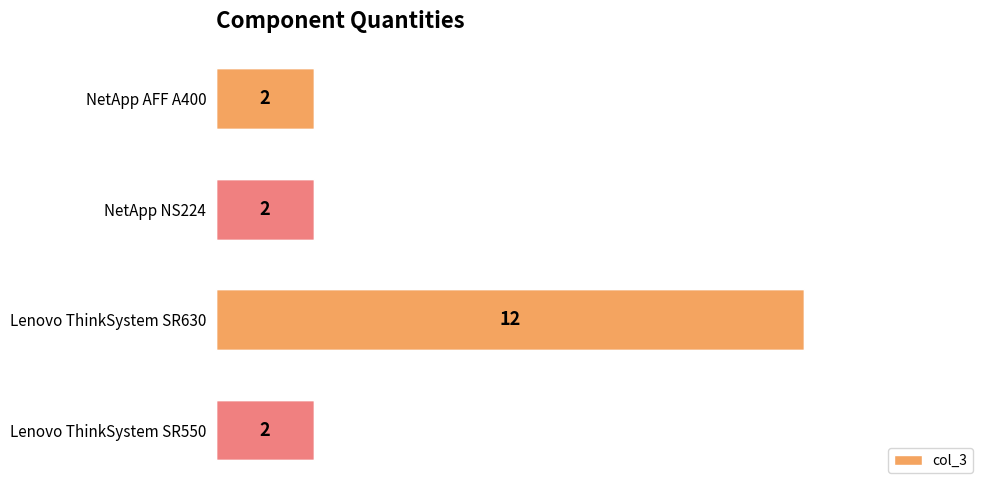

Does the chart contain any negative values?

No